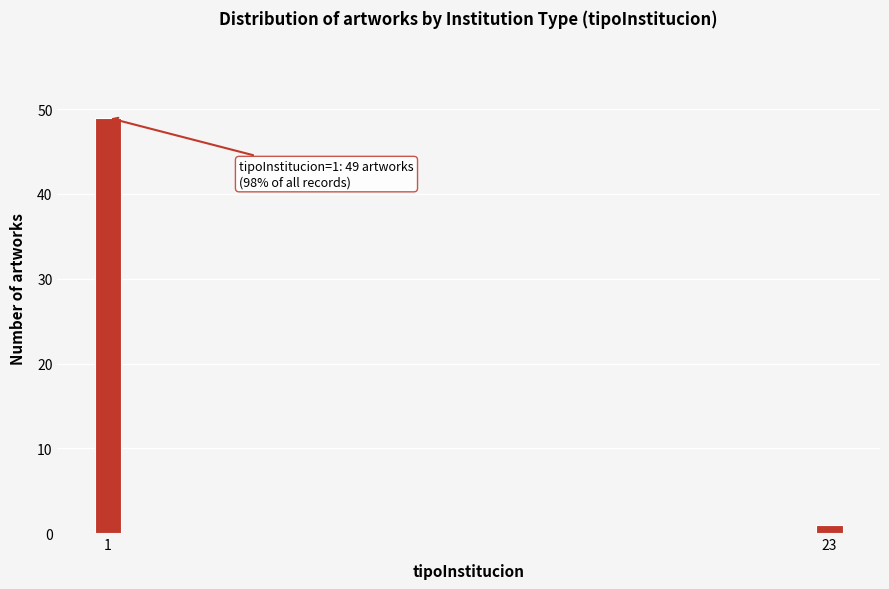

Reading left to right, what are all the values shown in this chart?

1=49	23=1